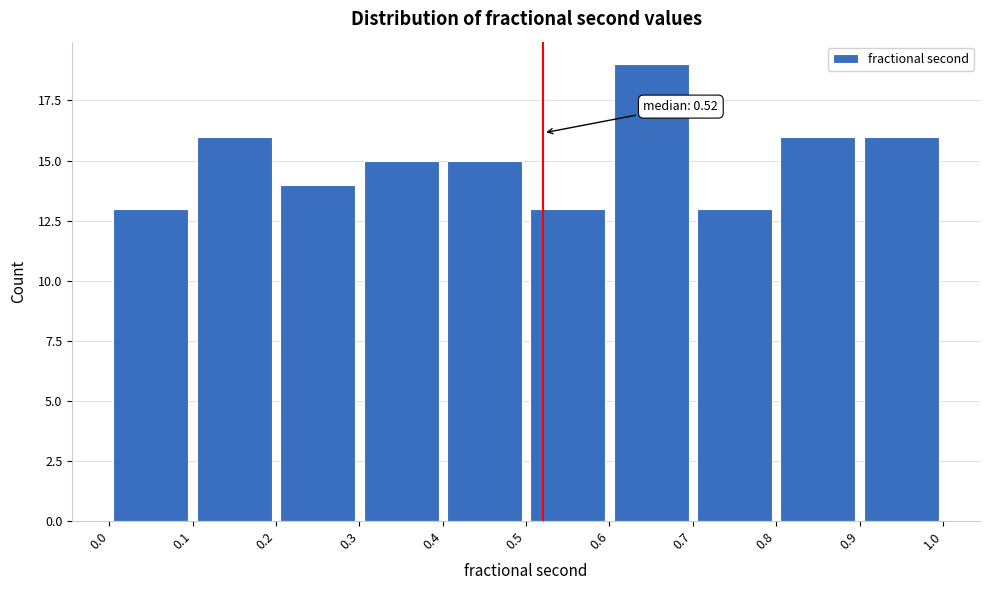

Which range on the x-axis has the tallest bar?

0.6 to 0.7